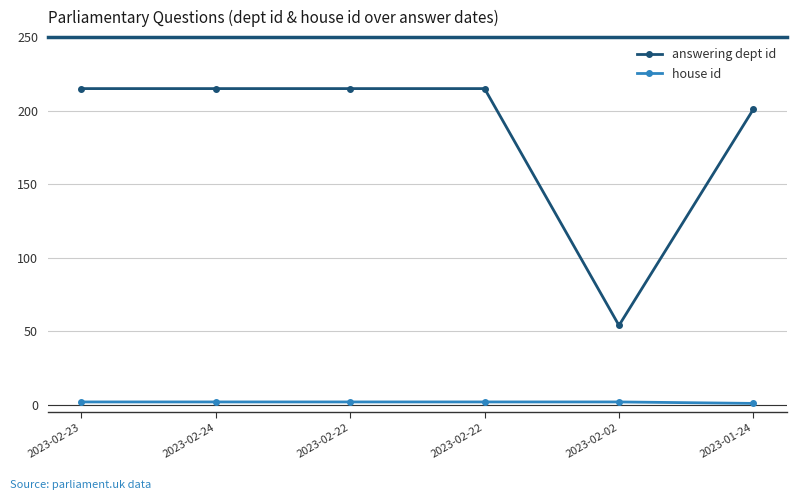

What is the label of the 6th point from the left?

2023-01-24